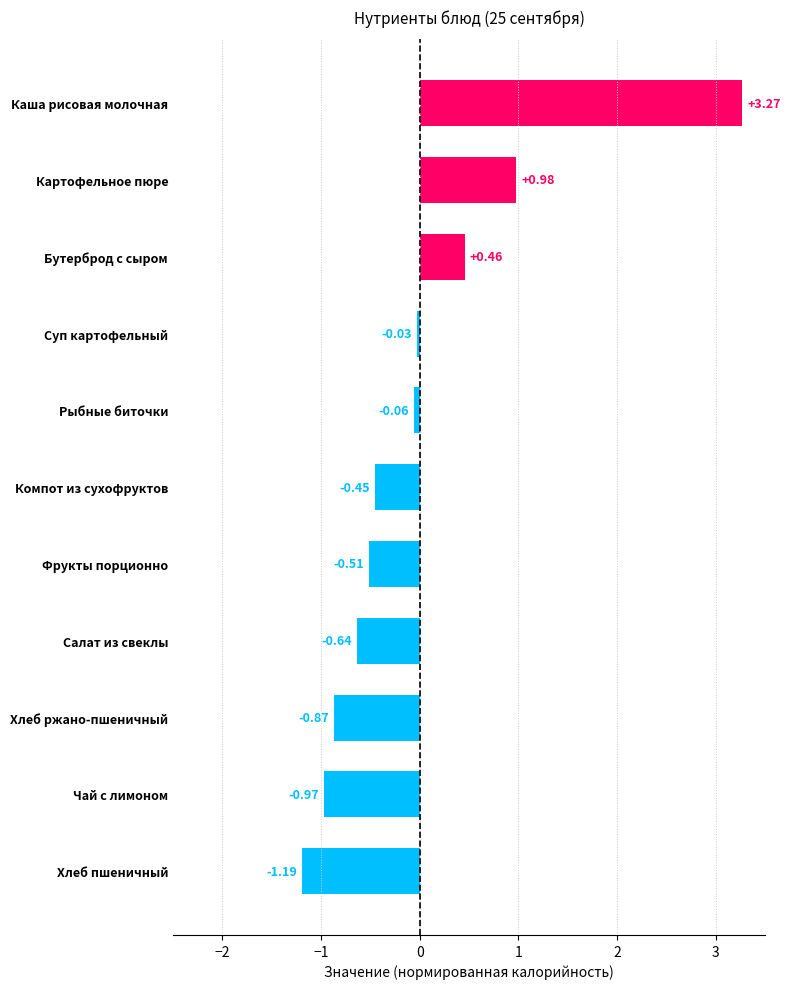

List the labels in order of value, smallest first.

Хлеб пшеничный, Чай с лимоном, Хлеб ржано-пшеничный, Салат из свеклы, Фрукты порционно, Компот из сухофруктов, Рыбные биточки, Суп картофельный, Бутерброд с сыром, Картофельное пюре, Каша рисовая молочная